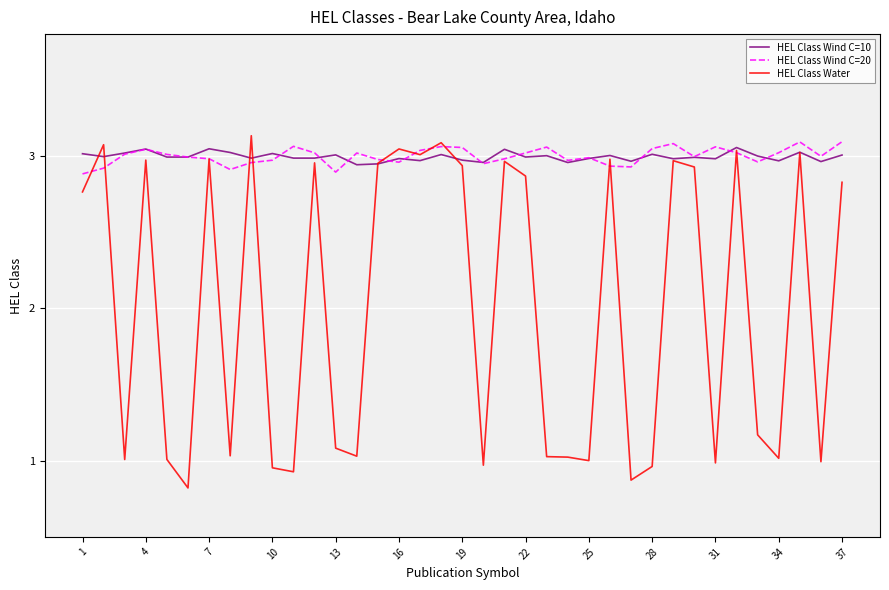

In HEL Class Wind C=20, how many points are lower than both neighbors (excluding endpoints)?

9